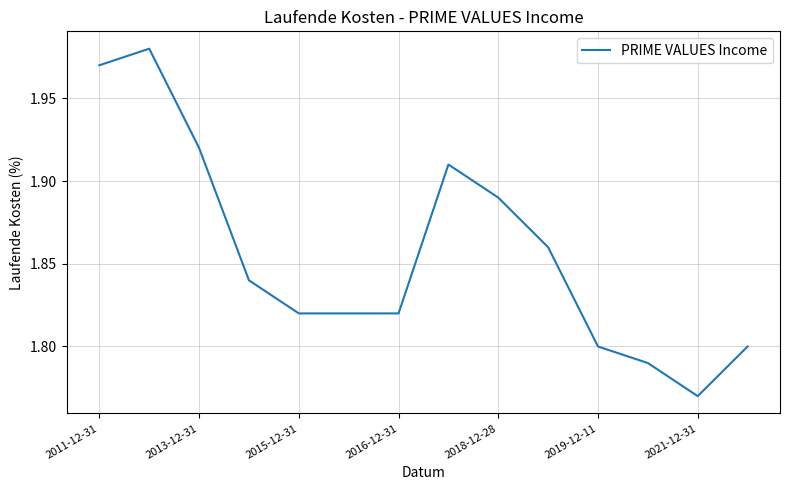

Is it true that the value at 2019-12-11 is 1.8?

True